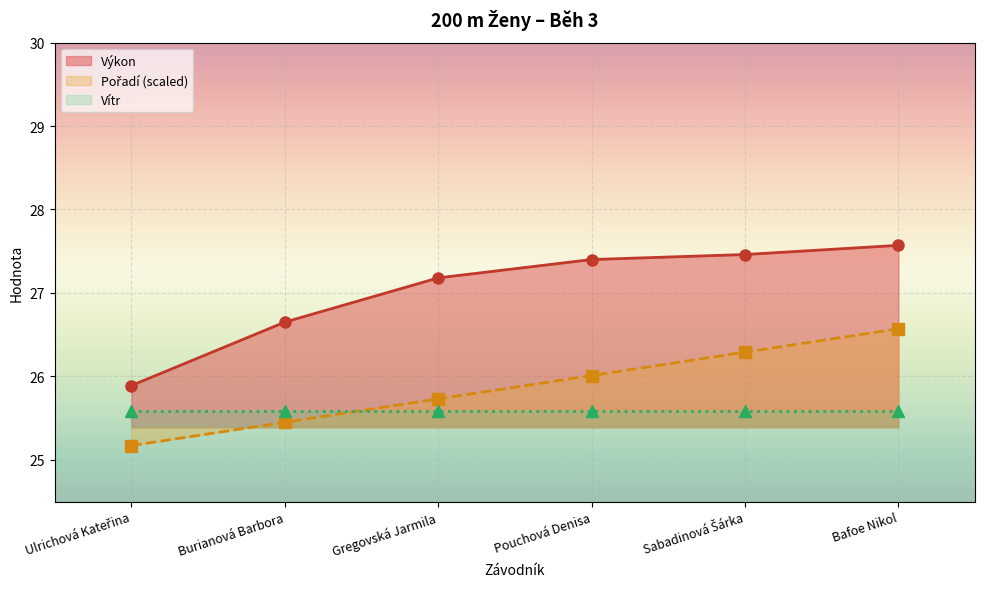

What position from the left is Burianová Barbora?

2